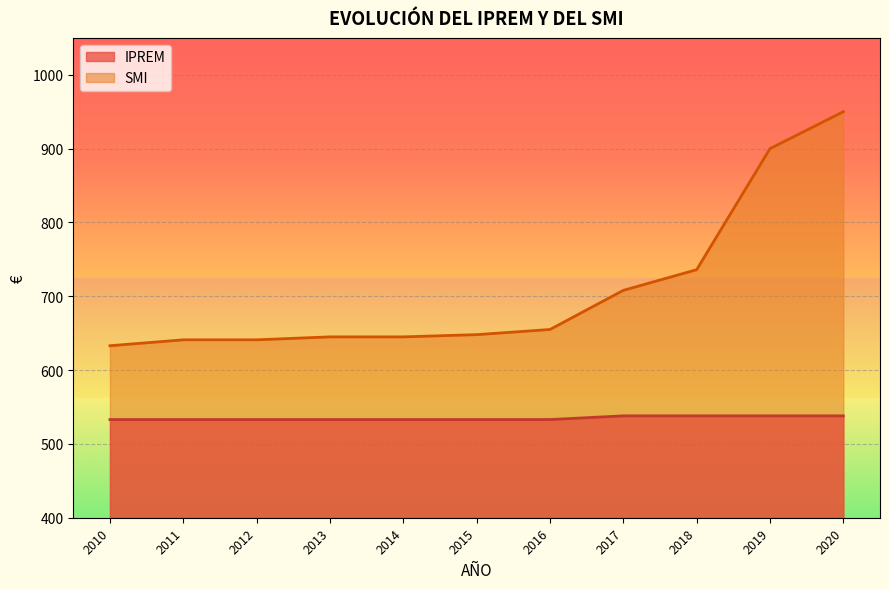

Which series has the widest spread of values?

SMI